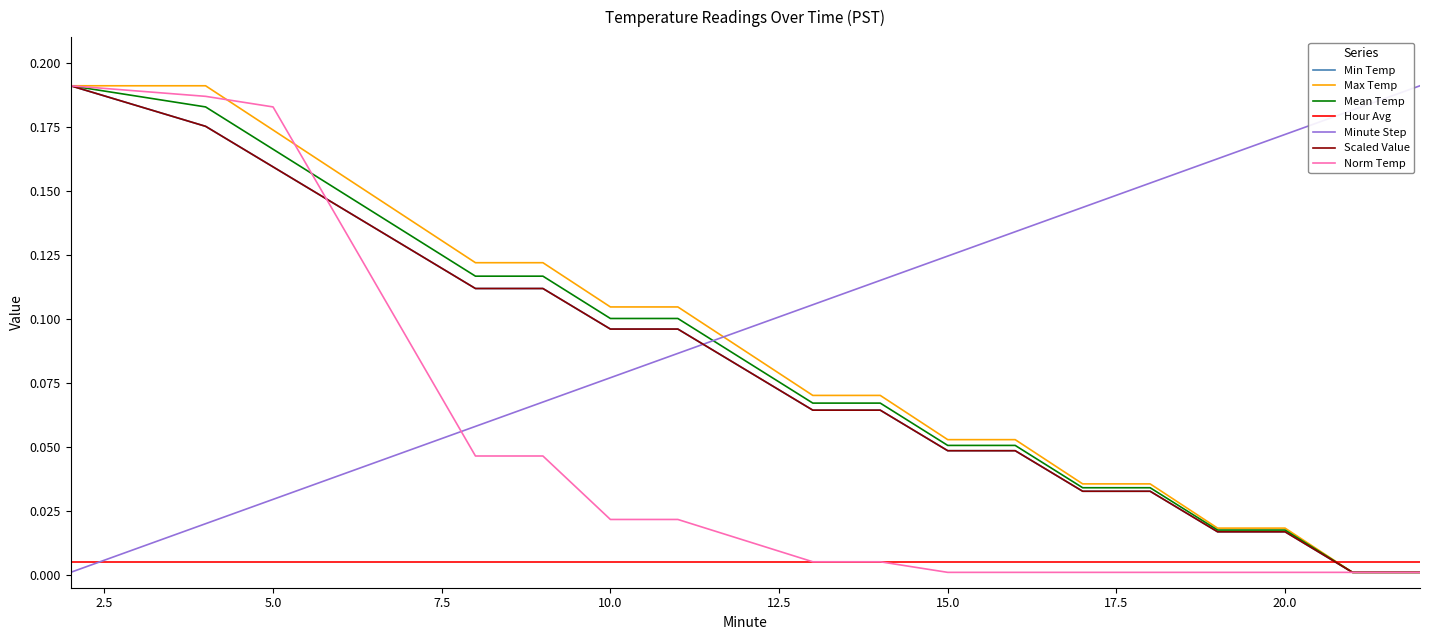

Which series has the largest total across all categories?

Minute Step